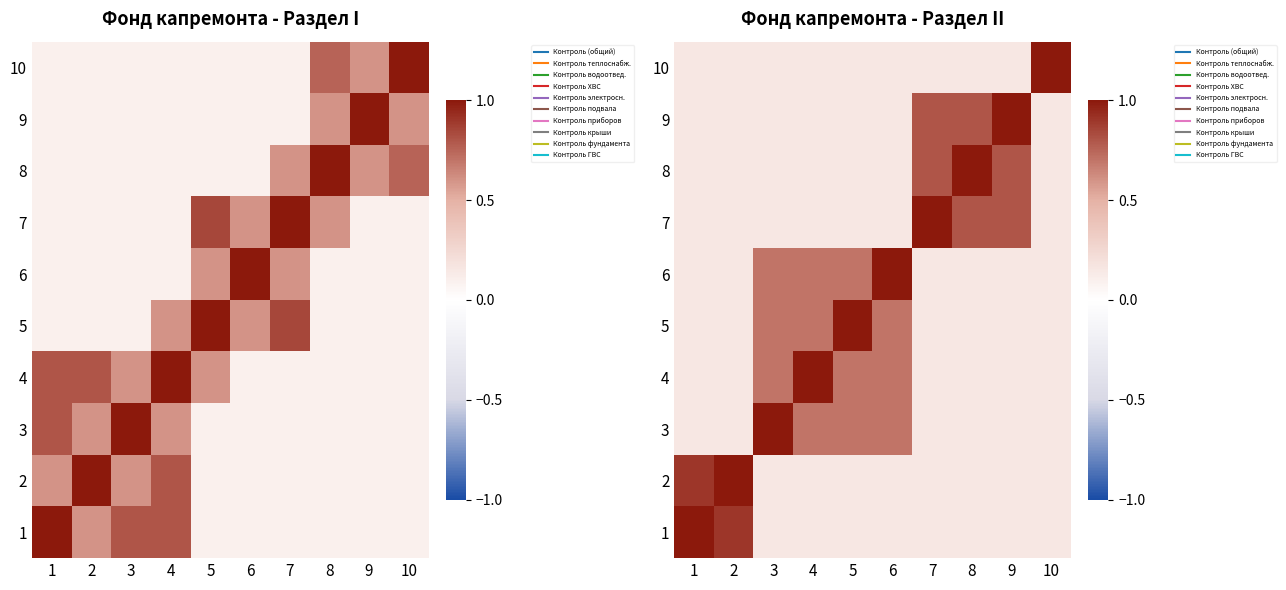

What is the difference between the 6 values at 7 and 5?

0.5